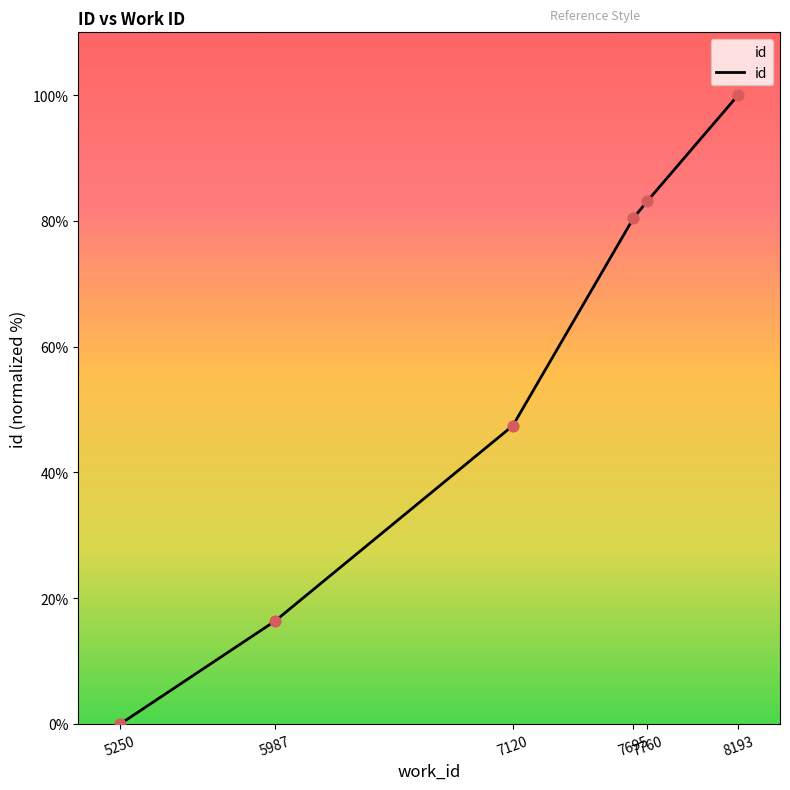

Approximately how many times larger is the value at 7120 compared to 7695?

0.6